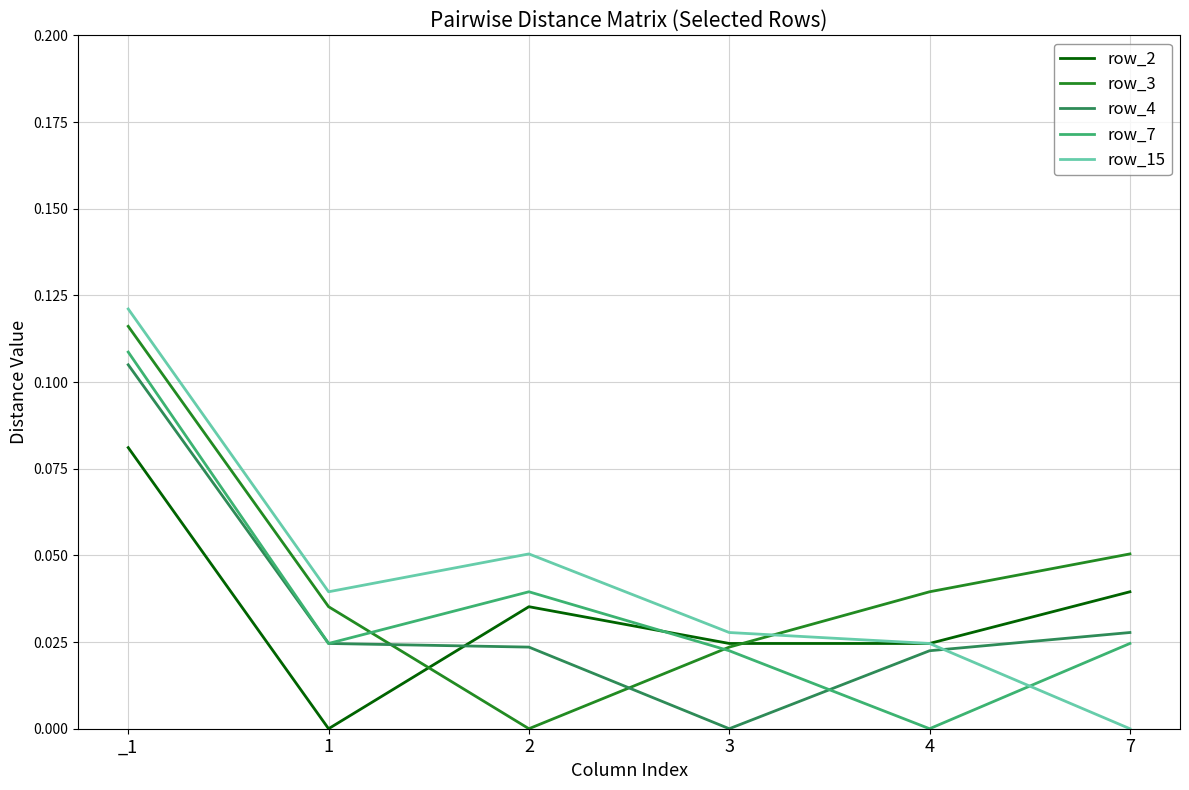

List the series in order of their peak value, highest first.

row_15, row_3, row_7, row_4, row_2